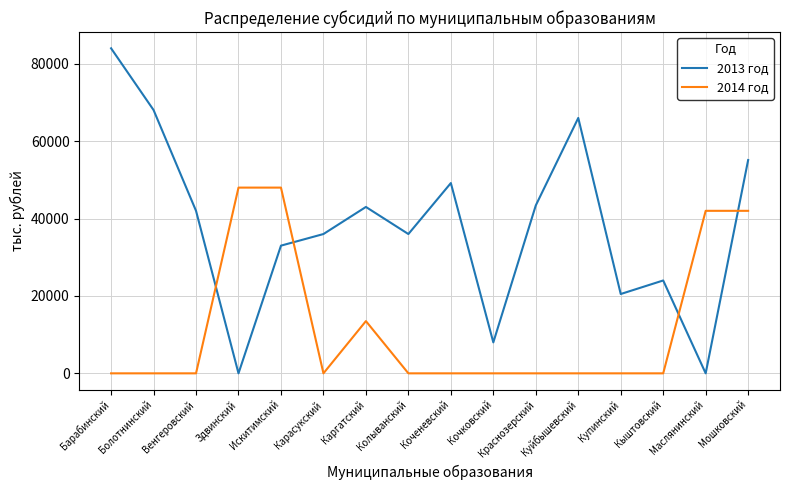

True or false: 2014 год and 2013 год cross at least once.

True